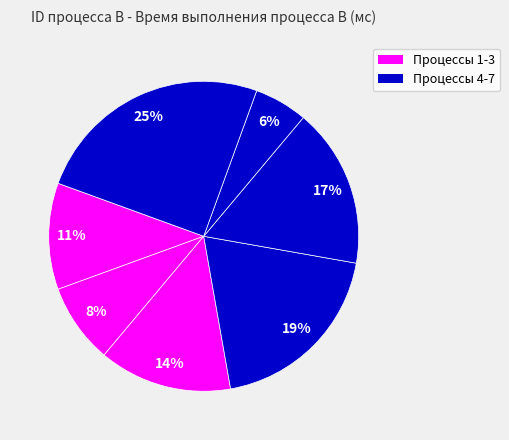

Which slice is the smallest?

6